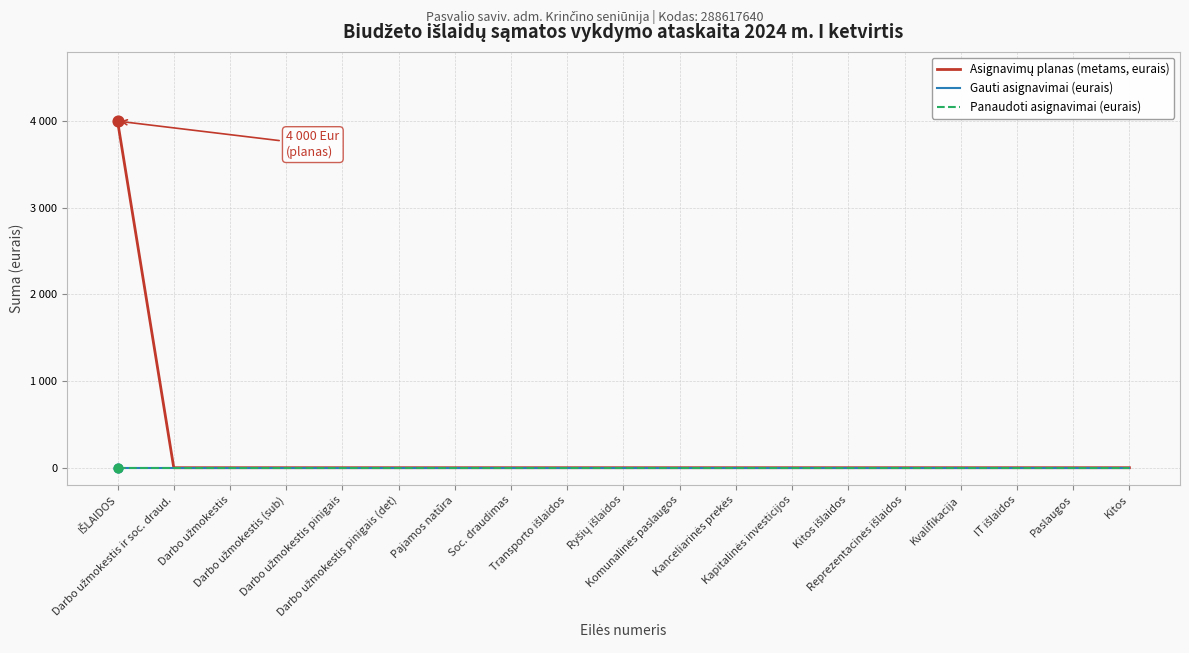

At which category is the sum across all series the highest?

IŠLAIDOS